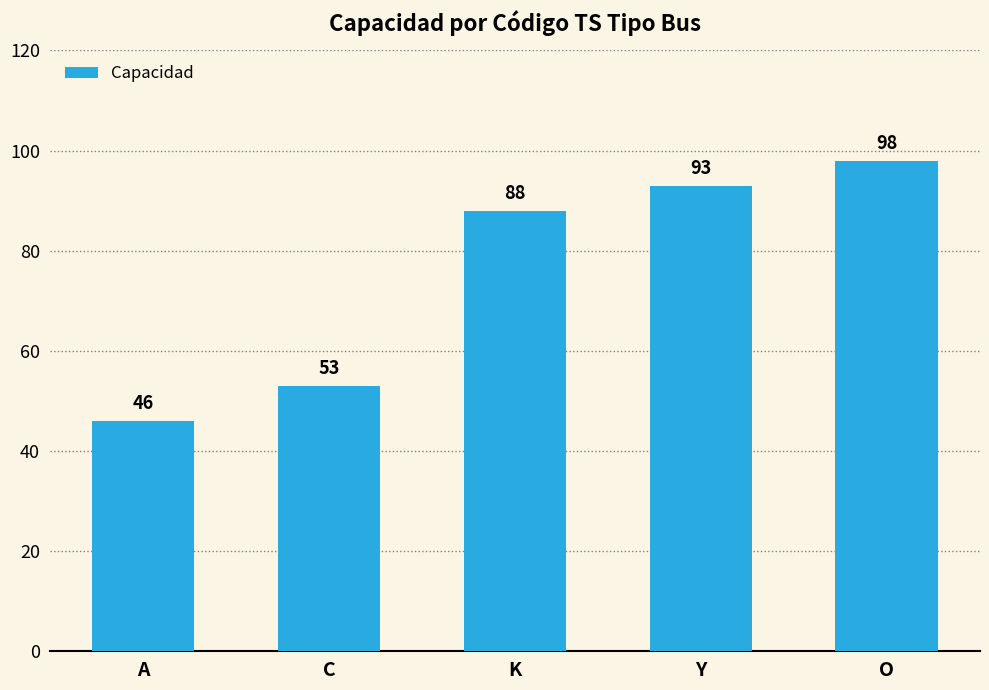

How many data points does each series have?

5